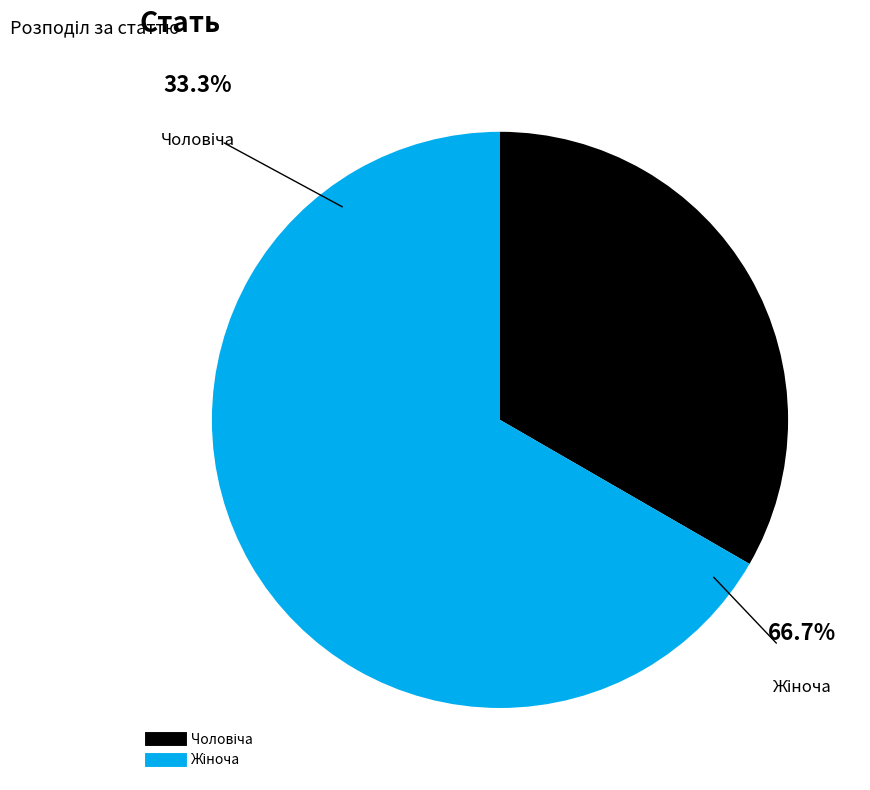

How many segments does this pie chart have?

2